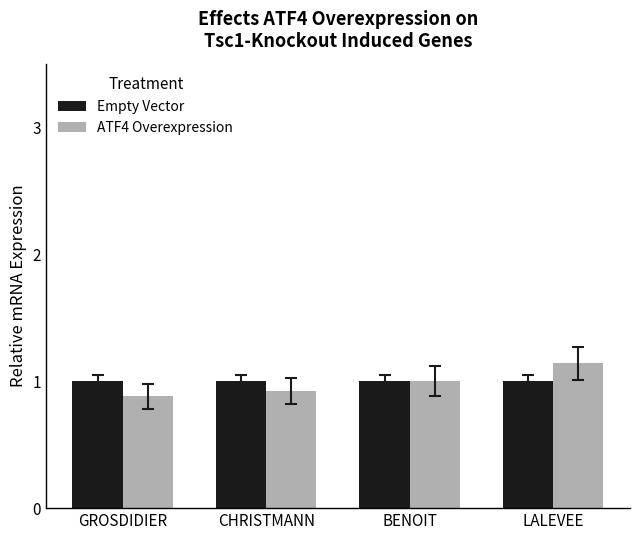

Does the chart contain stacked bars?

No